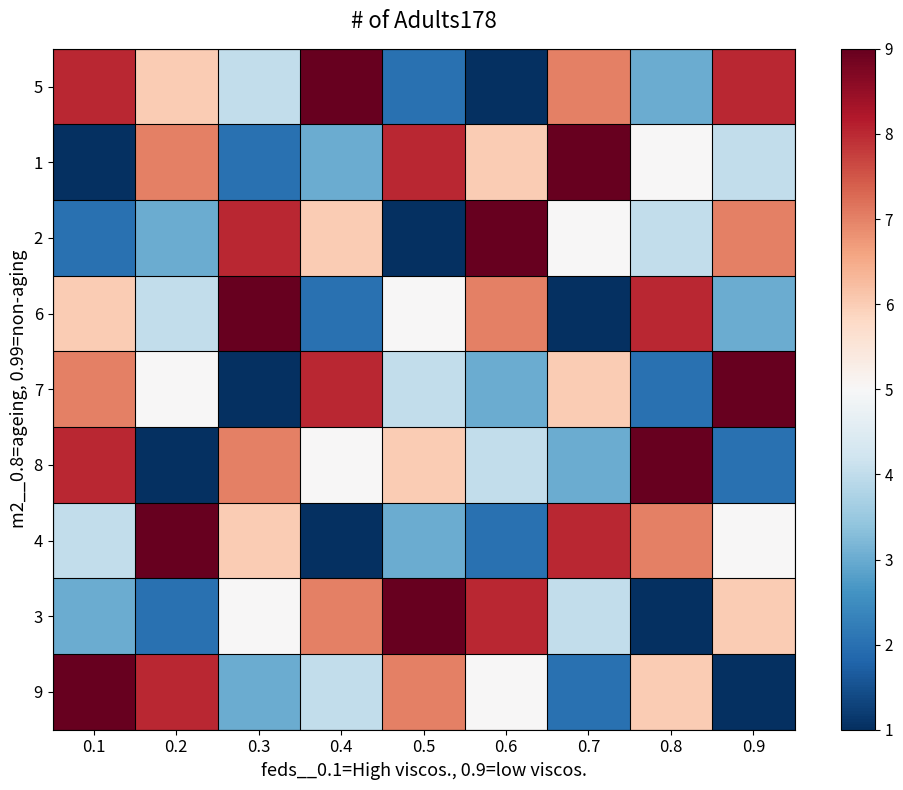

At 0.2, list the series in order from smallest to largest.

8, 3, 2, 6, 7, 5, 1, 9, 4